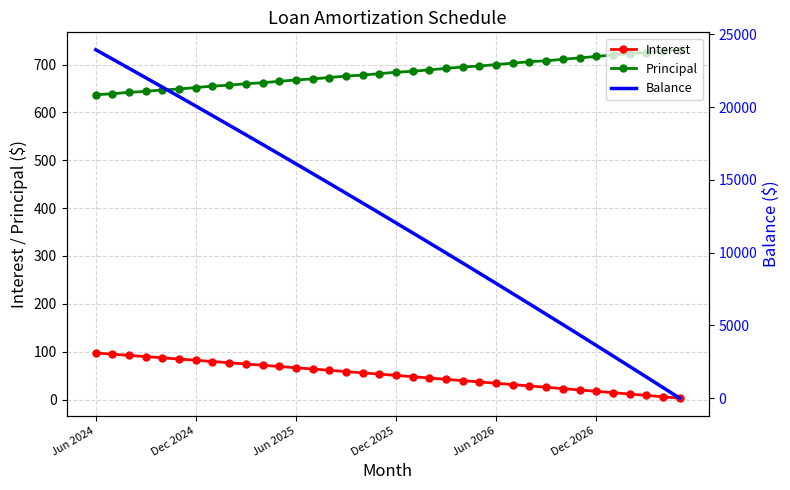

What is the difference between the maximum and minimum values in the Interest series?

94.4